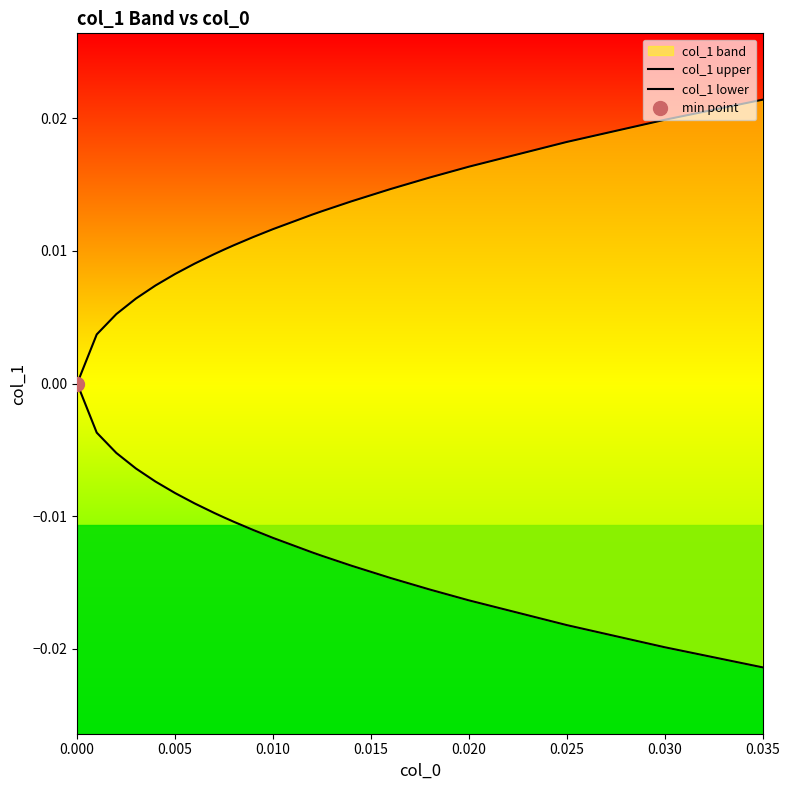

The col_1 lower series shows -0.0 at 0.025. True or false?

True